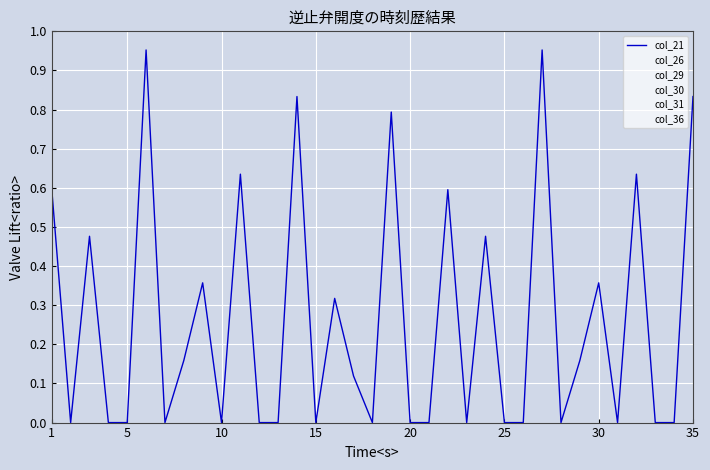

Does the chart display data point markers on the line(s)?

No